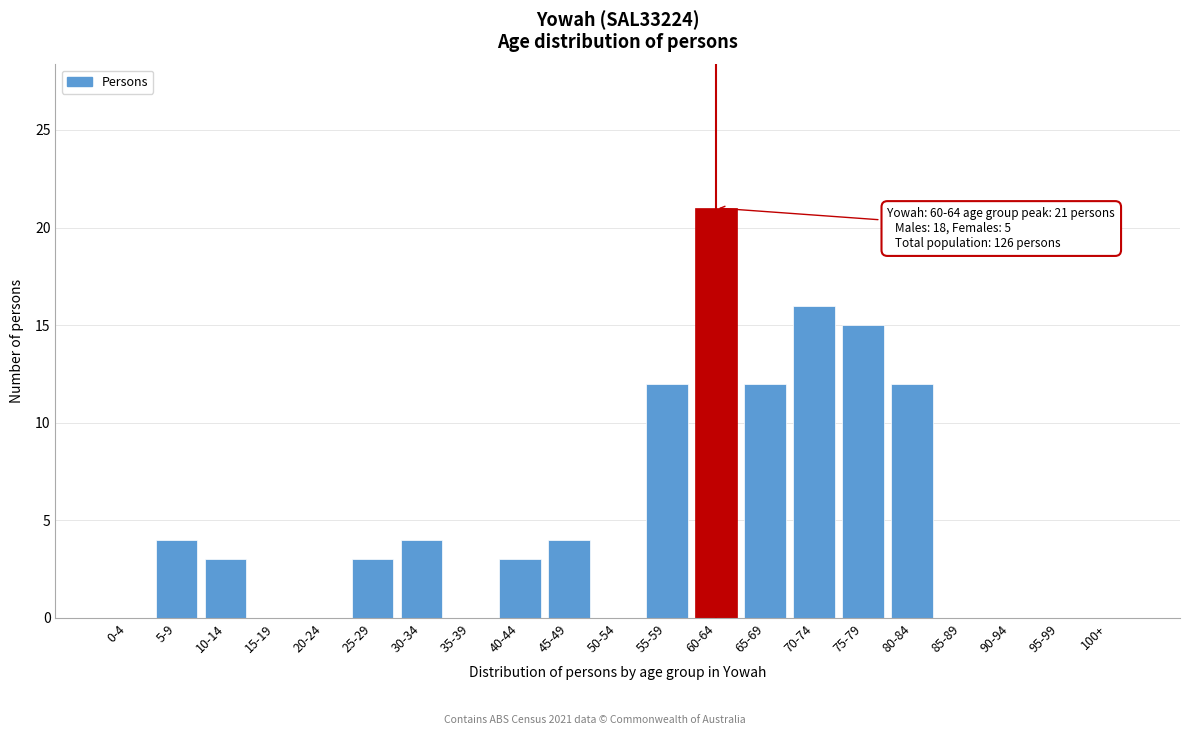

Reading right to left, list all the values displayed in this chart.

100+=0	95-99=0	90-94=0	85-89=0	80-84=12	75-79=15	70-74=16	65-69=12	60-64=21	55-59=12	50-54=0	45-49=4	40-44=3	35-39=0	30-34=4	25-29=3	20-24=0	15-19=0	10-14=3	5-9=4	0-4=0